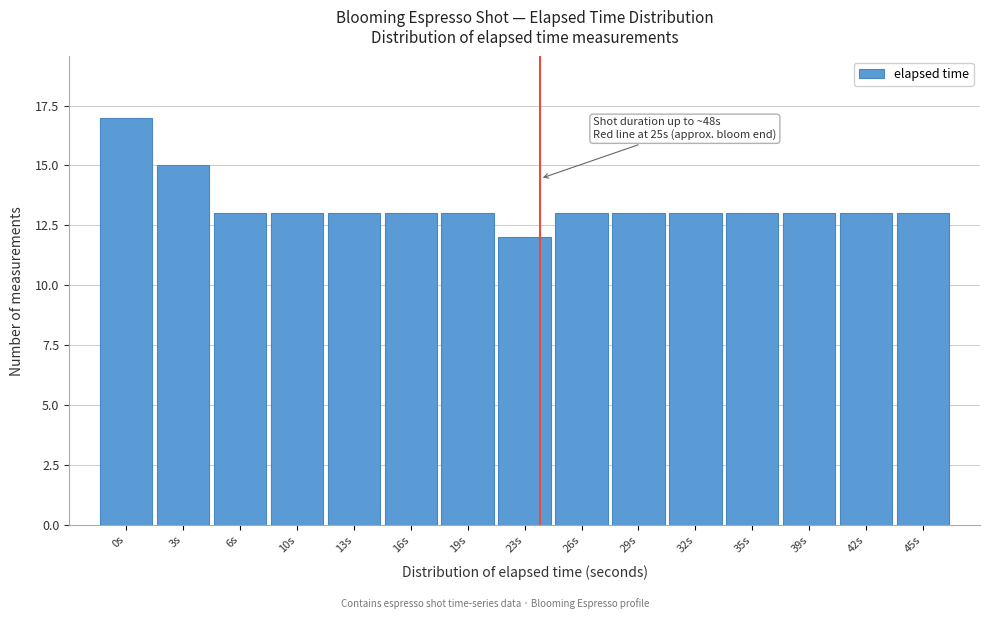

Reading left to right, extract all data points from this chart.

17	15	13	13	13	13	13	12	13	13	13	13	13	13	13